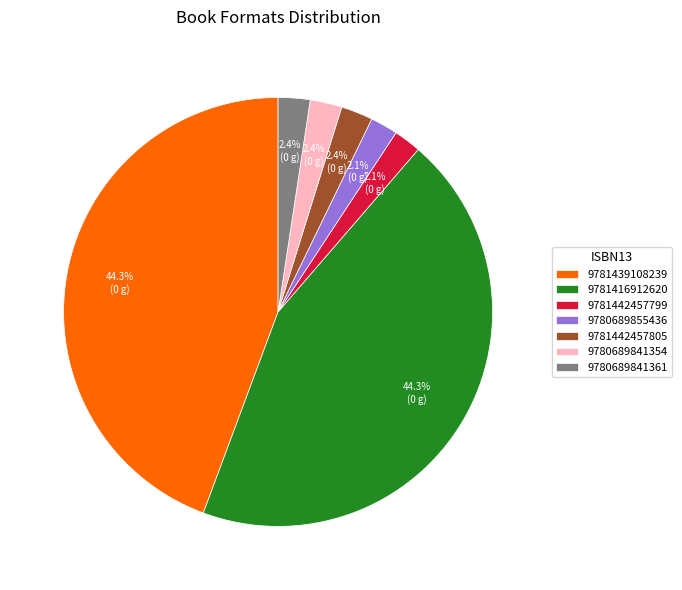

What is the ratio of the value at 9781442457799 to the value at 9780689855436?

1.0